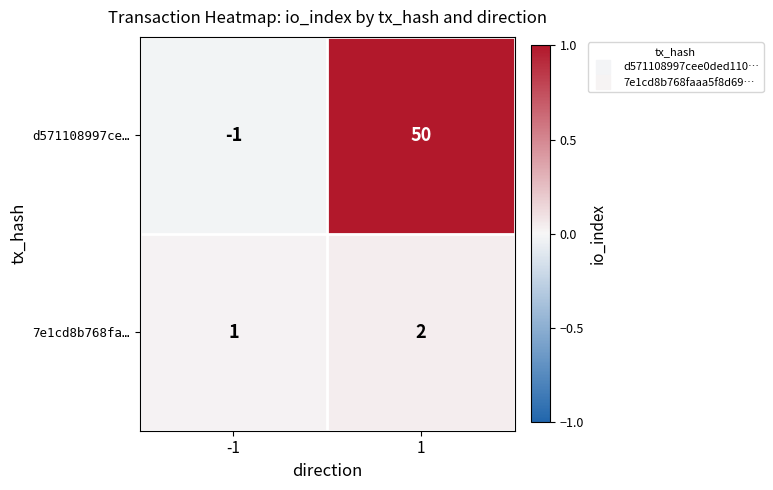

Rank the series by their maximum value, from lowest to highest.

7e1cd8b768fa…, d571108997ce…